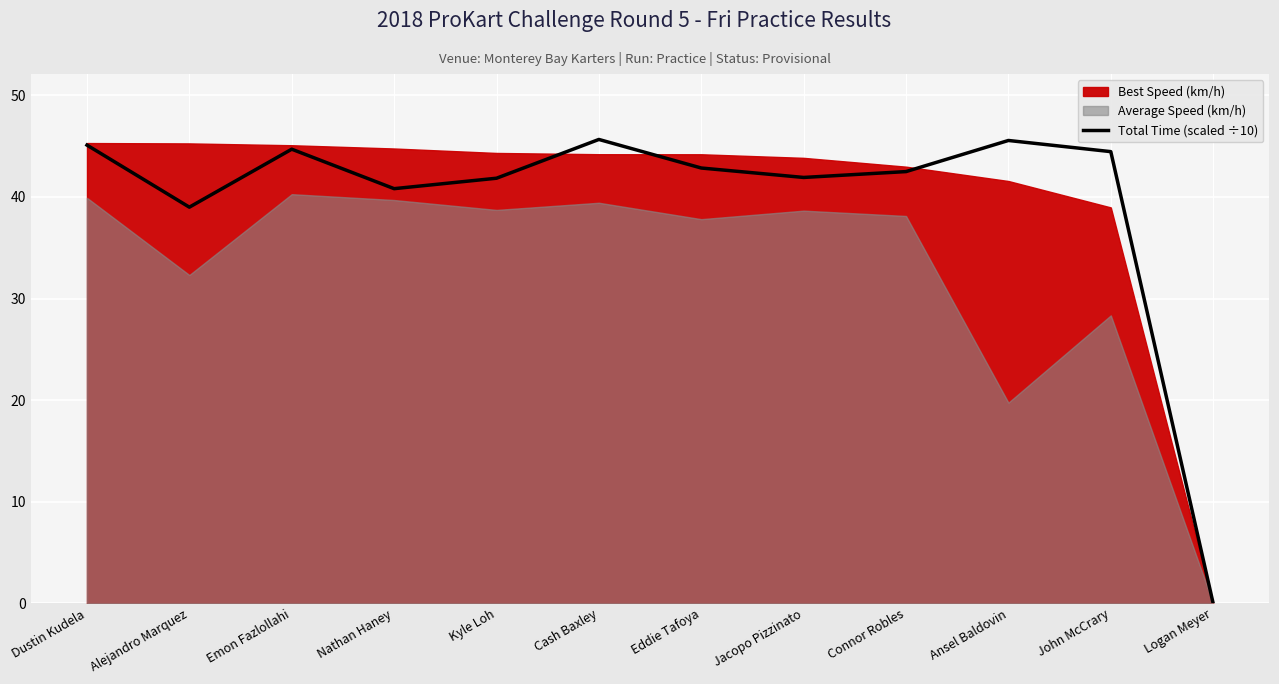

List the labels in order of value, largest first.

Cash Baxley, Ansel Baldovin, Dustin Kudela, Emon Fazlollahi, John McCrary, Eddie Tafoya, Connor Robles, Jacopo Pizzinato, Kyle Loh, Nathan Haney, Alejandro Marquez, Logan Meyer